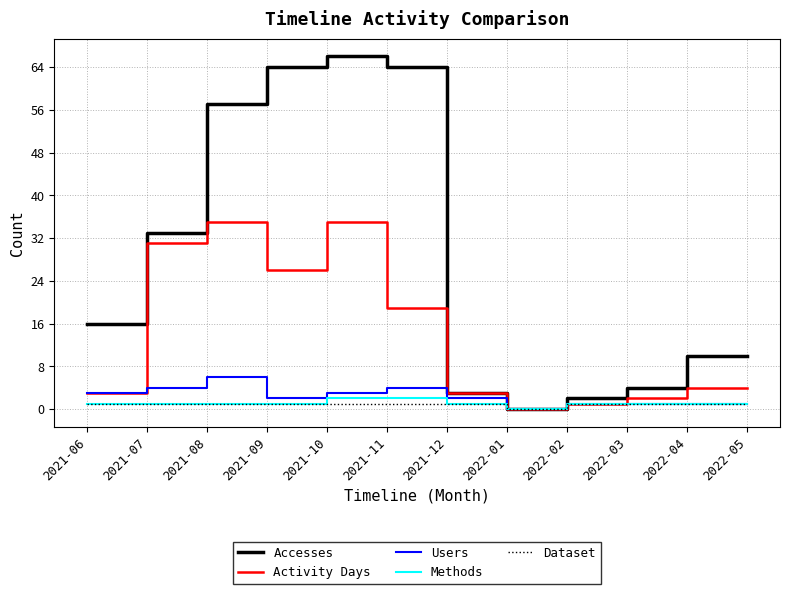

At which category is the sum across all series the highest?

2021-10